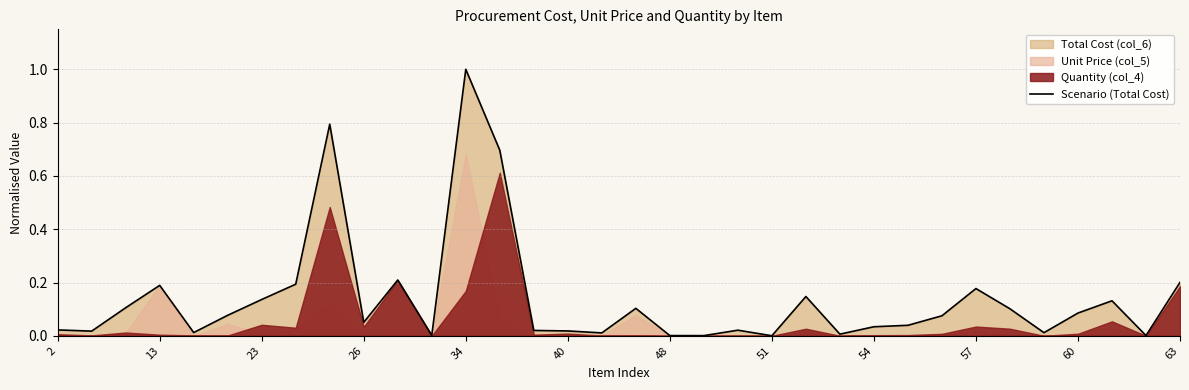

How many lines are shown in the chart?

1